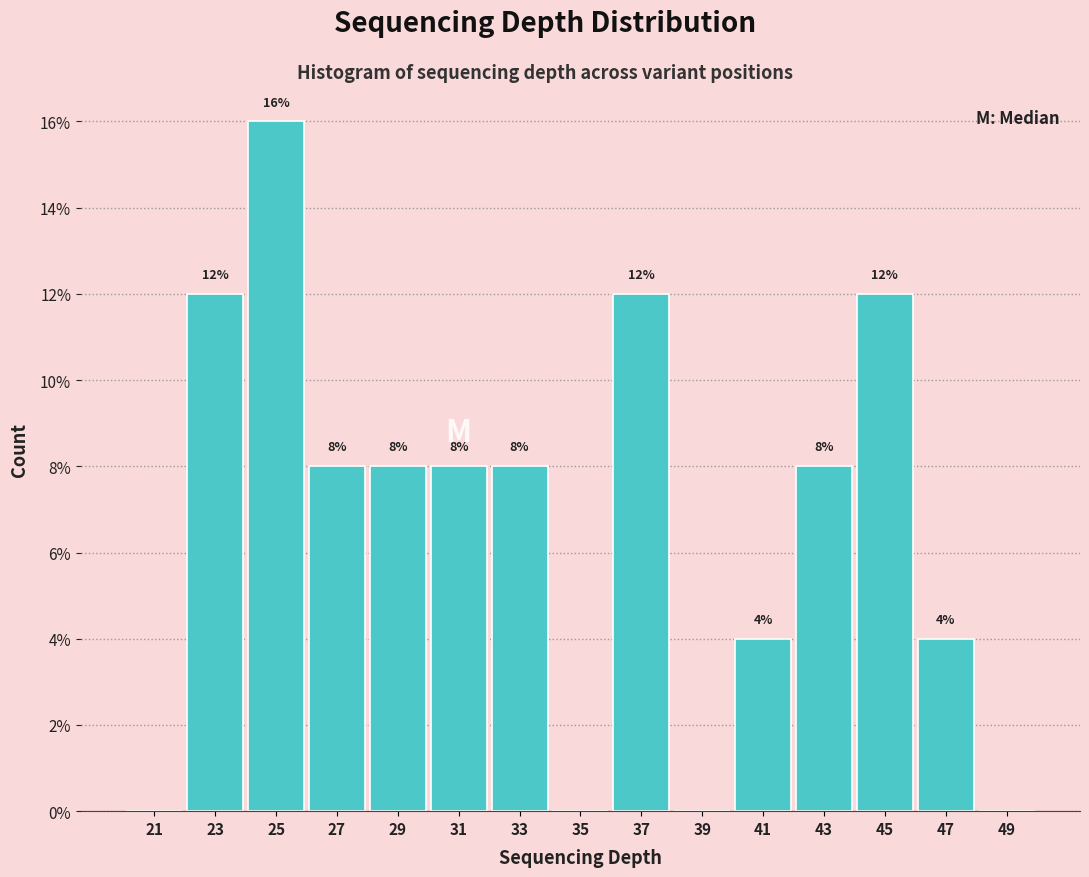

Over which range of the x-axis is the bar tallest?

24 to 26